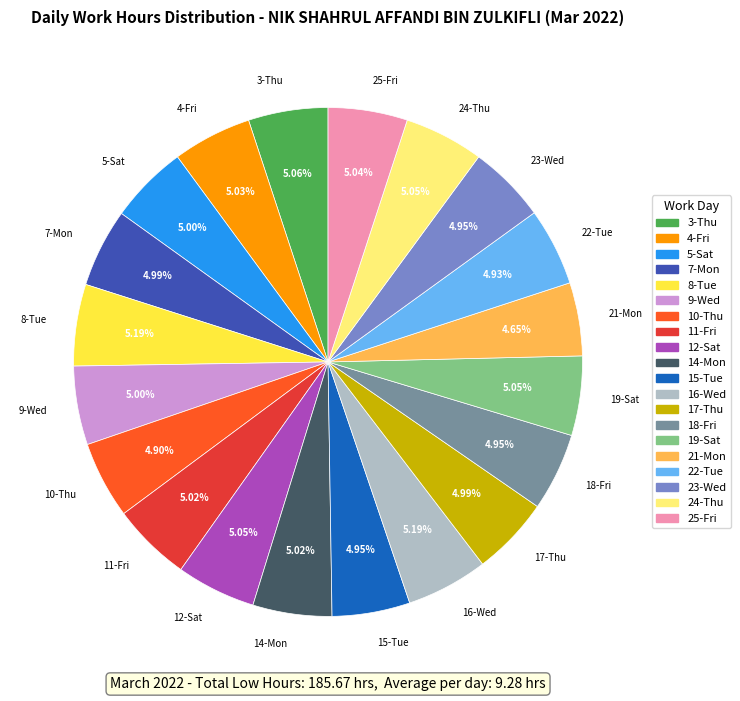

How many slices are in this pie chart?

20